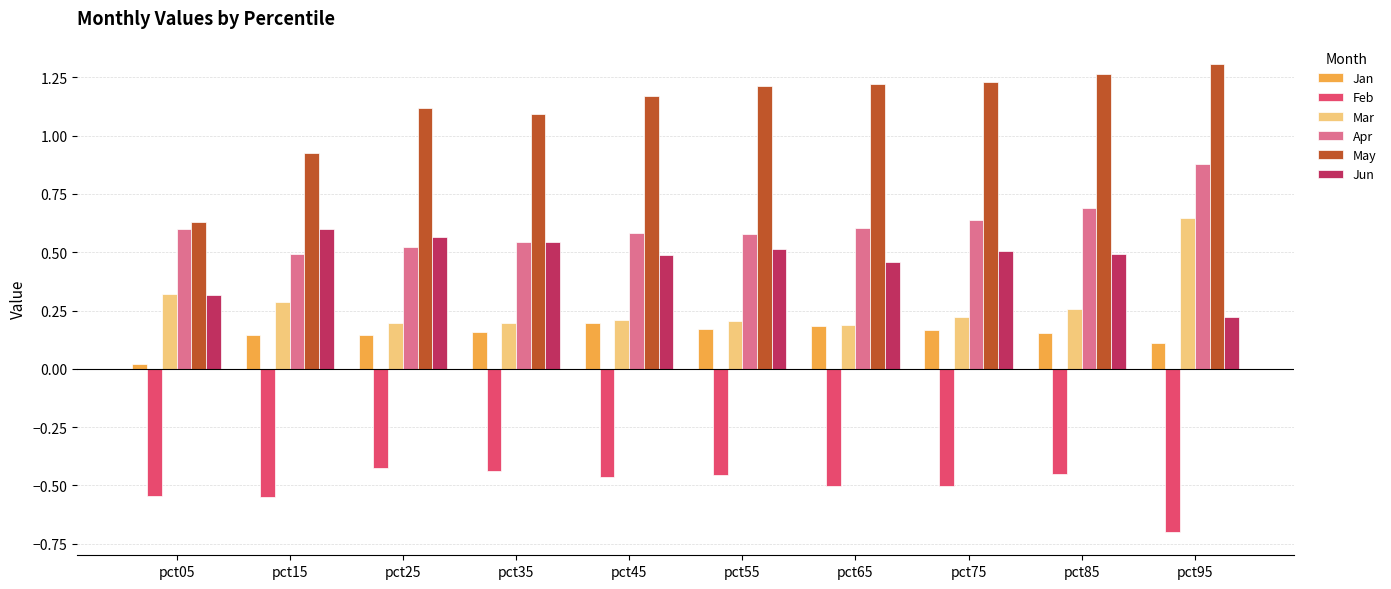

The value of Jan at pct45 is 0.3. True or false?

False